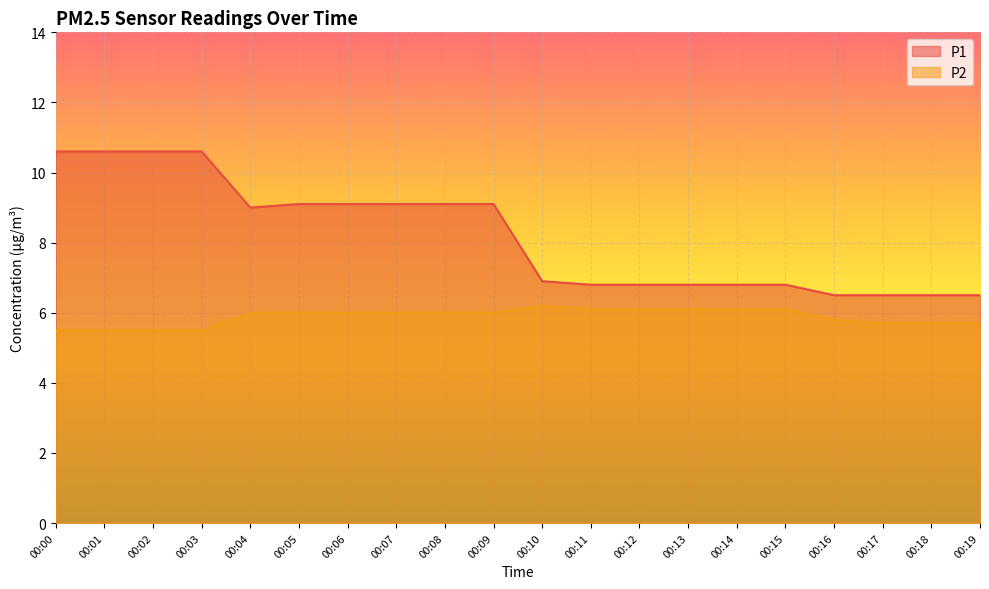

True or false: P1 and P2 intersect in this chart.

False